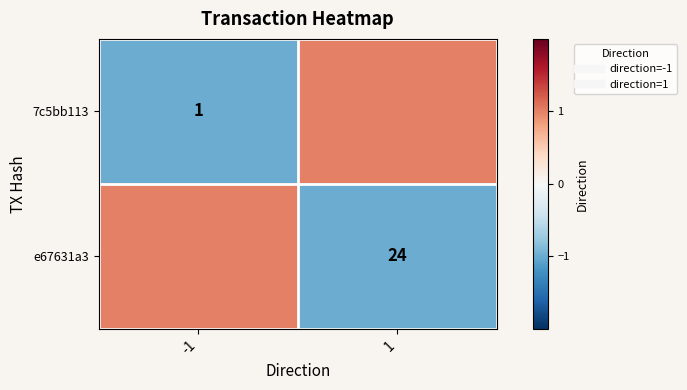

Is it true that e67631a3 equals 1 at -1?

False